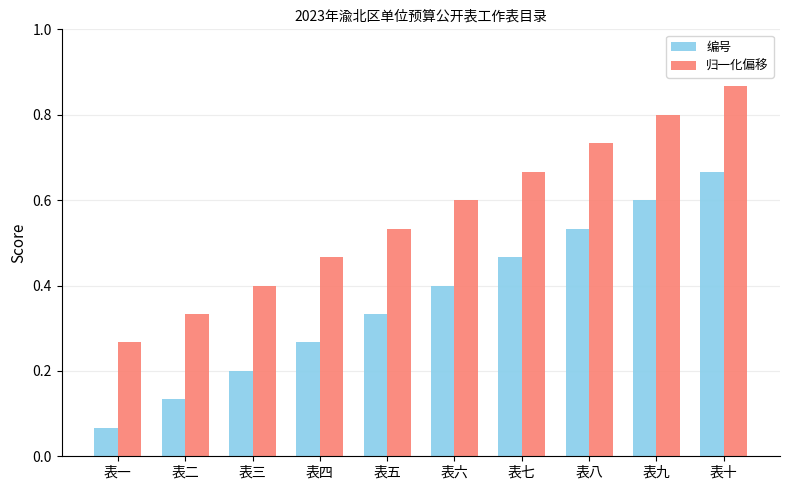

At which label does 编号 reach its minimum?

表一